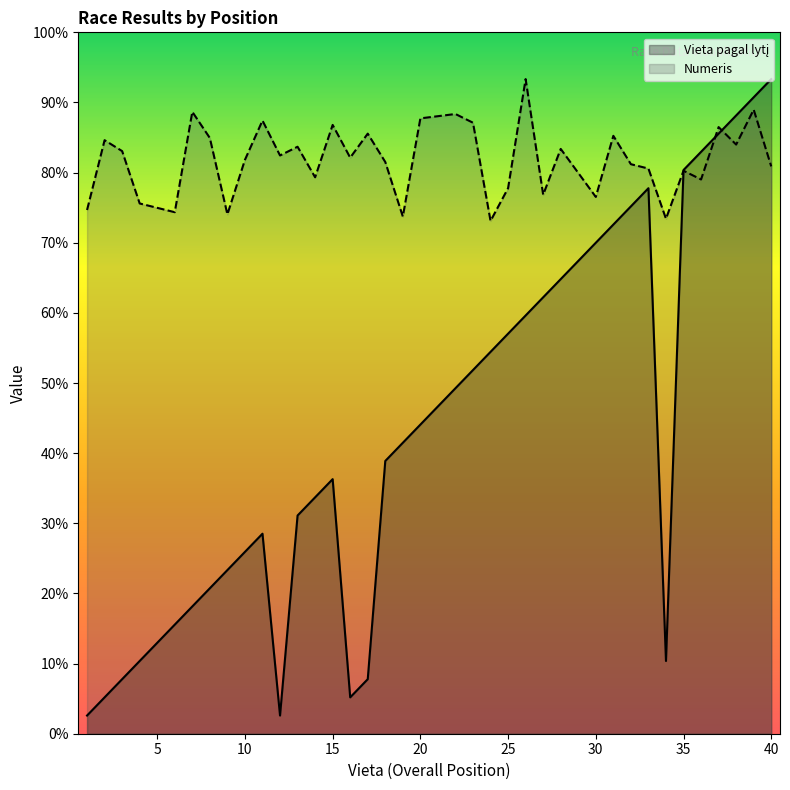

What are all the series names shown in the legend?

Vieta pagal lytį, Numeris